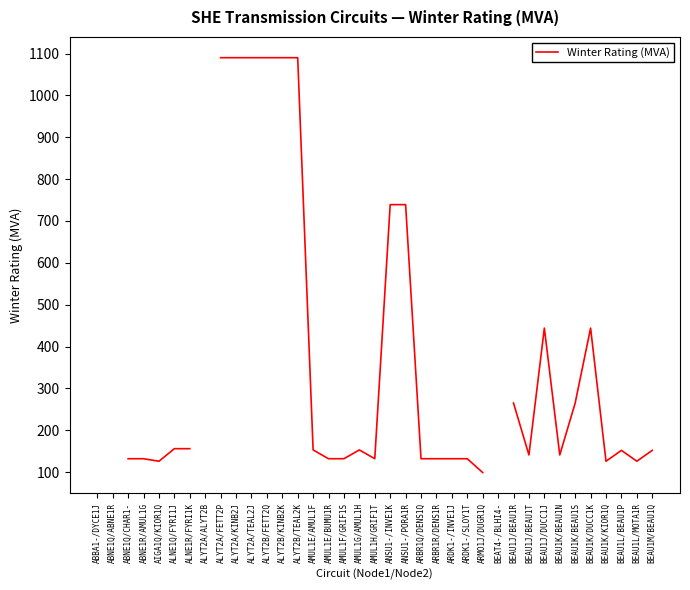

List the labels in order of value, largest first.

ABNE1Q/ABNE1R, ALYT2A/ALYT2B, ALYT2A/FETT2P, ALYT2A/KINB2J, ALYT2A/TEAL2J, ALYT2B/FETT2Q, ALYT2B/KINB2K, ALYT2B/TEAL2K, ANSU1-/INVE1K, ANSU1-/PORA1R, BEAT4-/BLHI4-, BEAU1J/DUCC1J, BEAU1K/DUCC1K, BEAU1J/BEAU1R, BEAU1K/BEAU1S, ABBA1-/DYCE1J, ALNE1Q/FYRI1J, ALNE1R/FYRI1K, AMUL1E/AMUL1F, AMUL1G/AMUL1H, BEAU1L/BEAU1P, BEAU1M/BEAU1Q, BEAU1J/BEAU1T, BEAU1K/BEAU1N, ABNE1Q/CHAR1-, ABNE1R/AMUL1G, AMUL1E/BUMU1R, AMUL1F/GRIF1S, AMUL1H/GRIF1T, ARBR1Q/DENS1Q, ARBR1R/DENS1R, ARDK1-/INVE1J, ARDK1-/SLOY1T, AIGA1Q/KIOR1Q, BEAU1K/KIOR1Q, BEAU1L/MOTA1R, ARMO1J/DUGR1Q